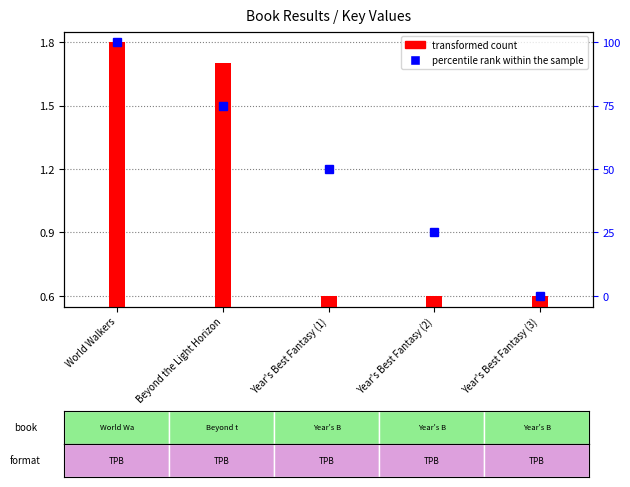

Which series has the widest spread of values?

percentile rank within the sample